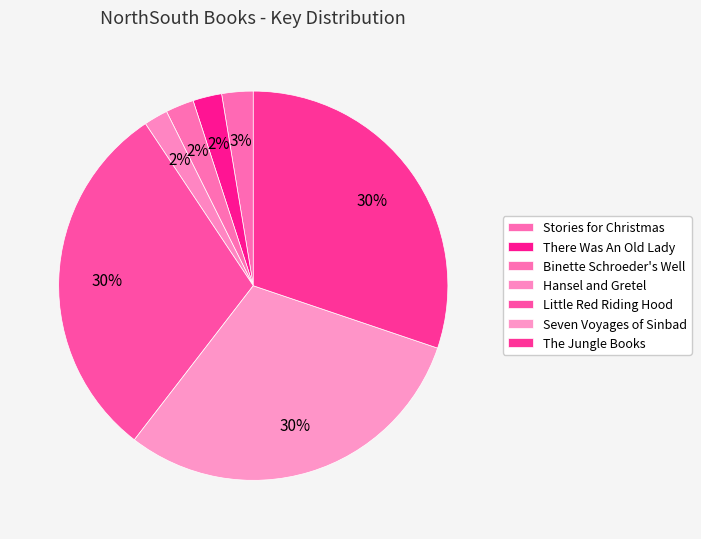

To the nearest percent, what is the average slice percentage?

14%